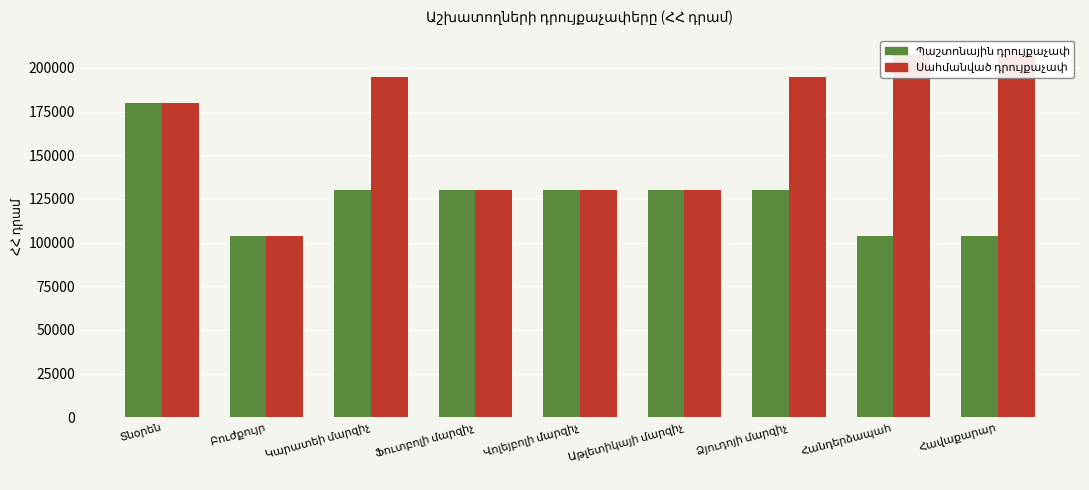

Which label corresponds to the smallest value in the chart?

Բուժքույր